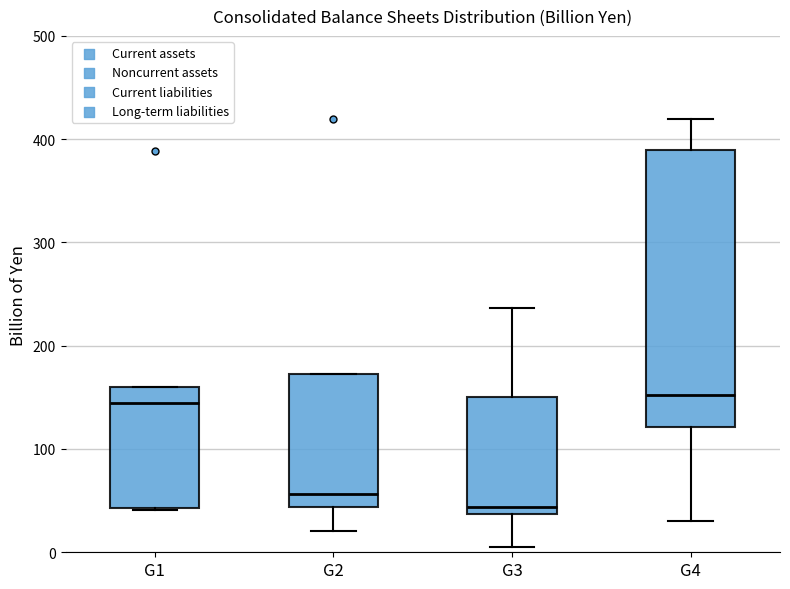

Where is the upper edge of the box for G3 on the y-axis? The values are not printed on the chart, so give them approximately, as read against the axis.

150